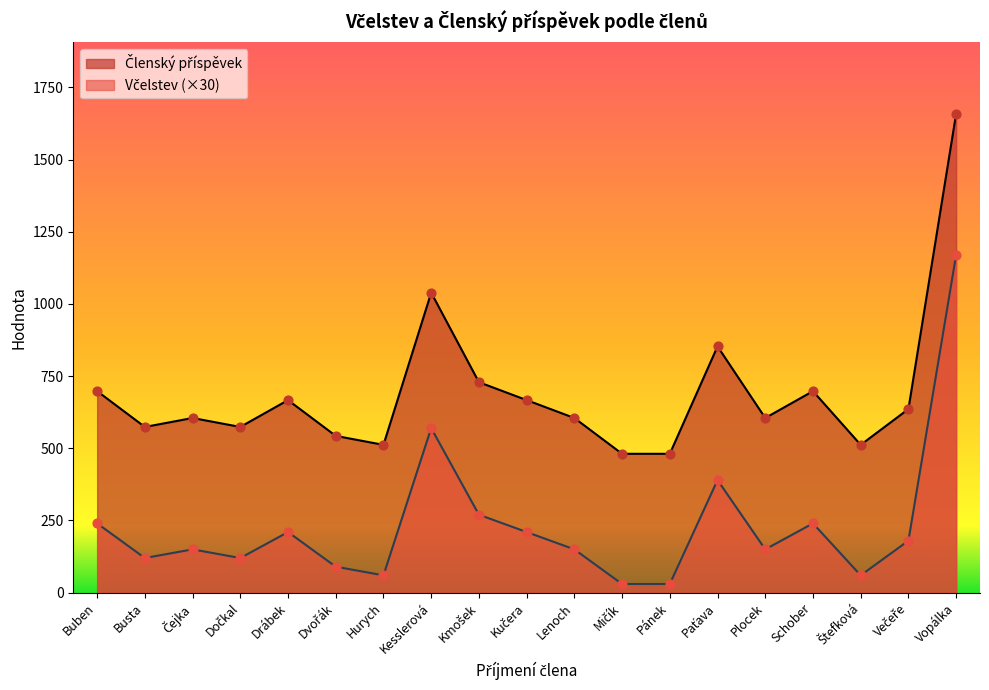

At how many categories does at least one series exceed 1103?

1